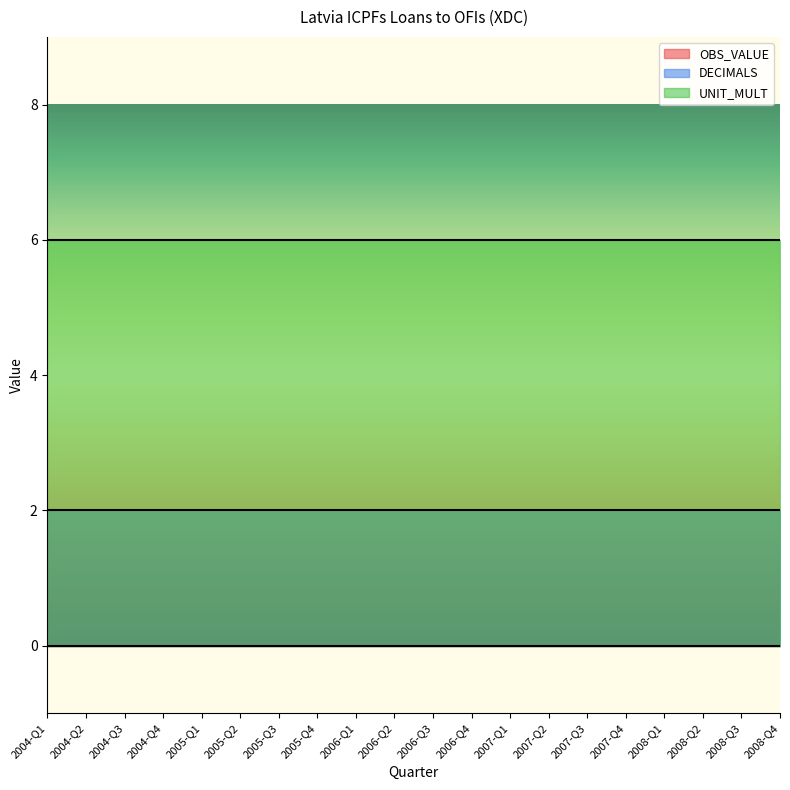

At which category is the sum across all series the highest?

2004-Q1